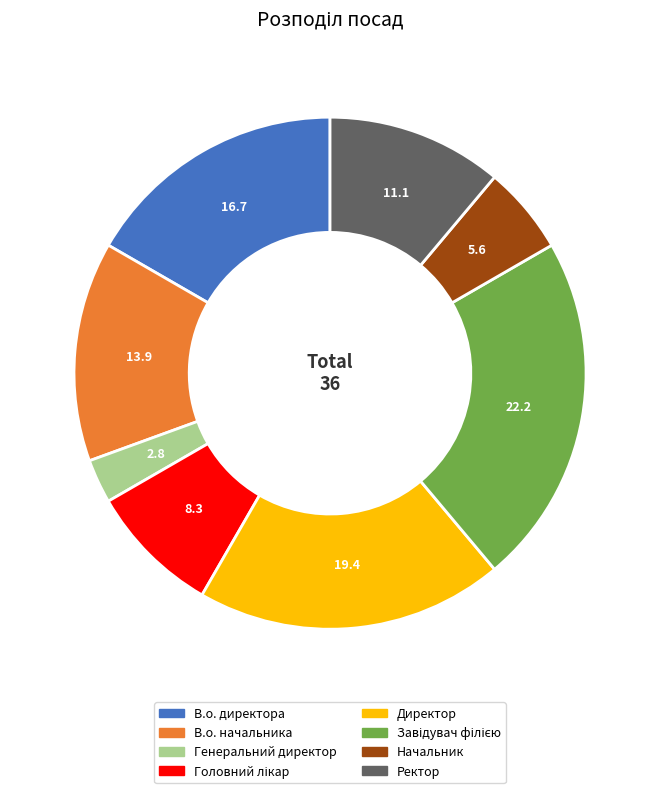

Which has a higher value, Директор or В.о. начальника?

Директор